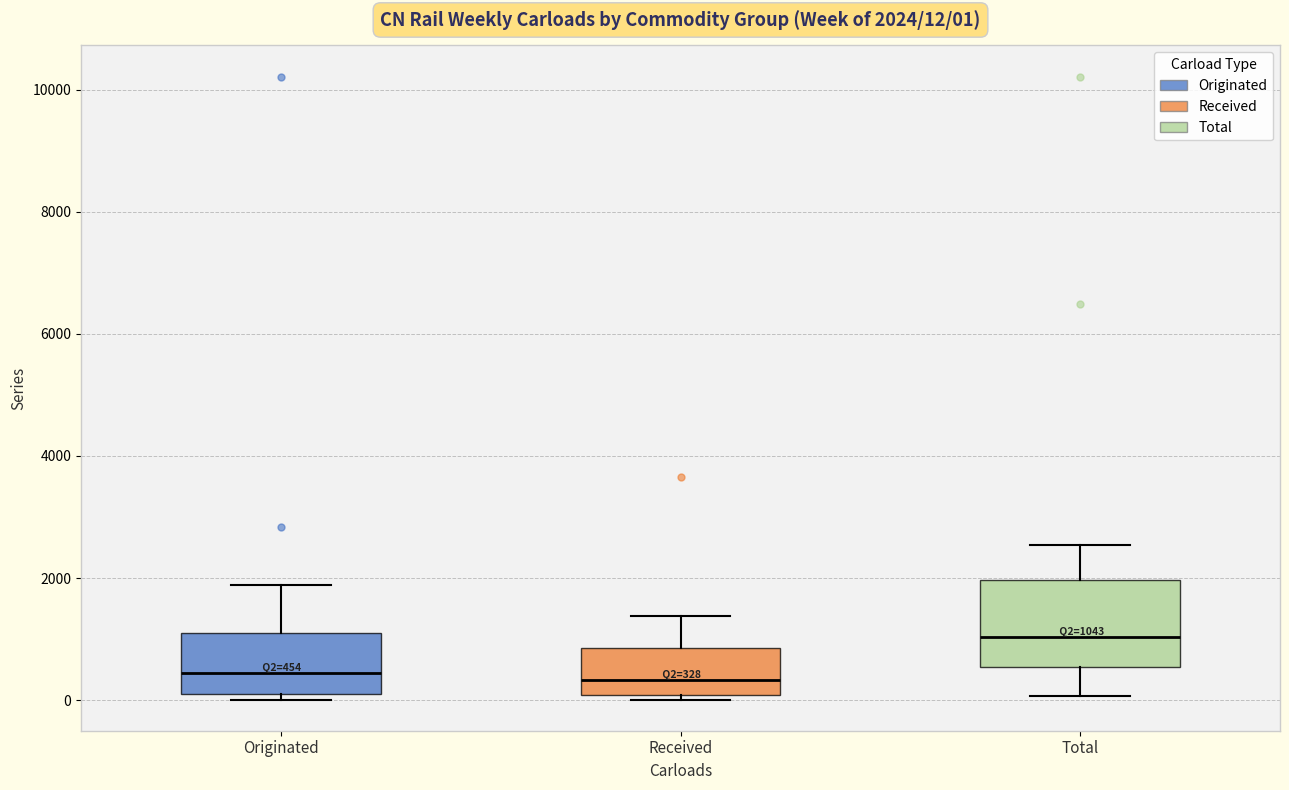

Which box is the tallest, from its lower edge to its upper edge?

Total